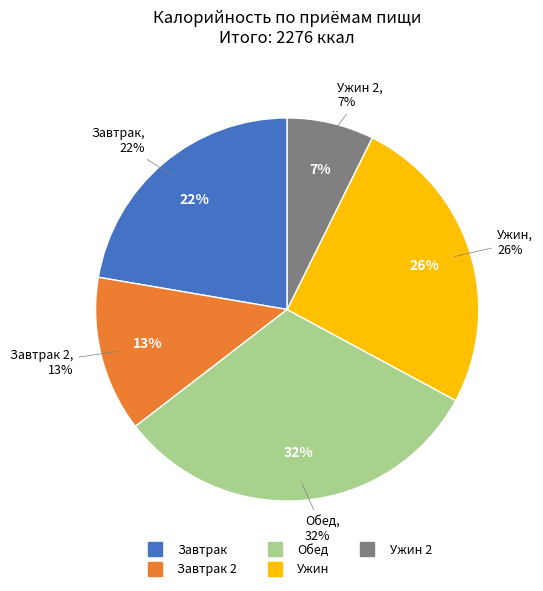

How many slices are in this pie chart?

5